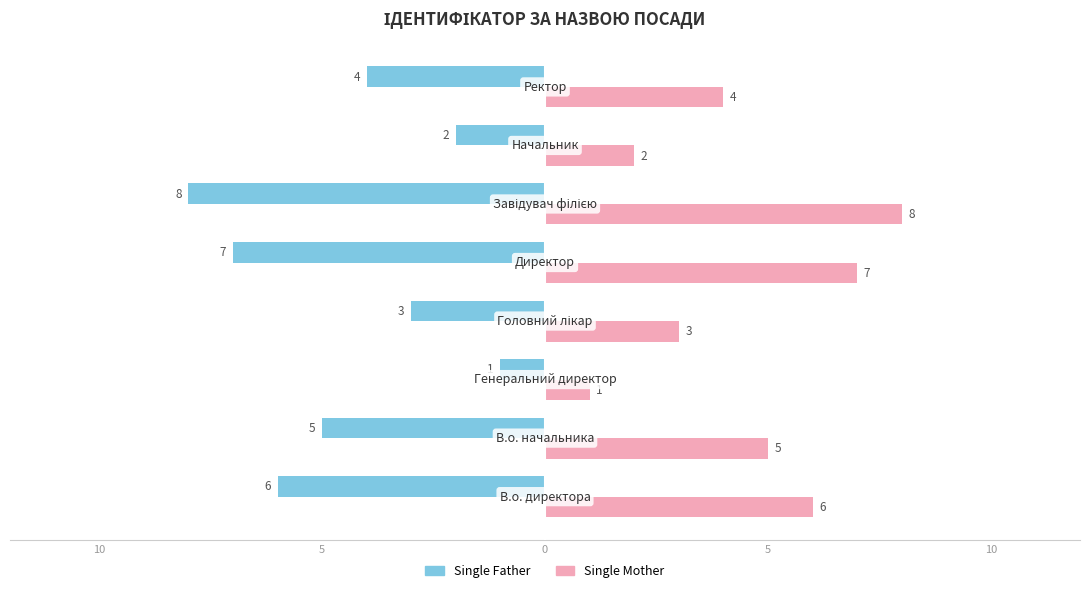

Reading left to right, extract all data points from this chart.

Single Father: -6	-5	-1	-3	-7	-8	-2	-4
Single Mother: 6	5	1	3	7	8	2	4